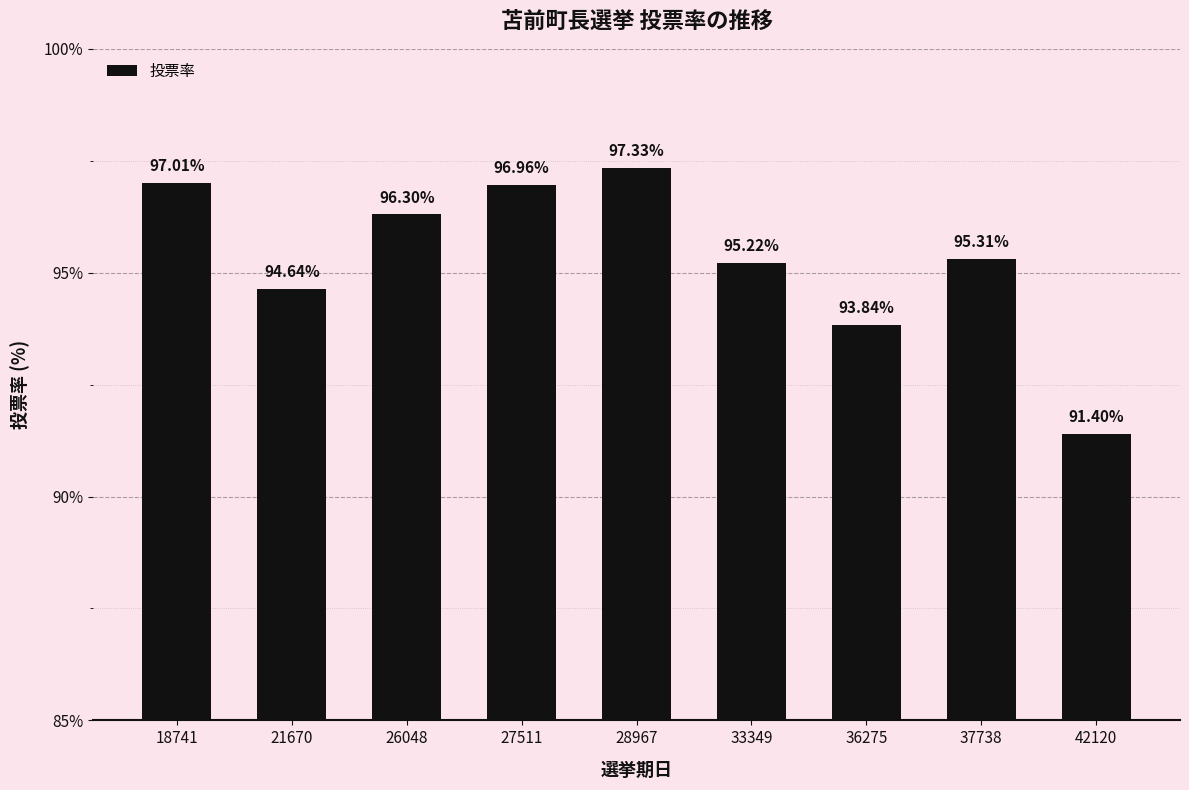

What is the average value?

95.3